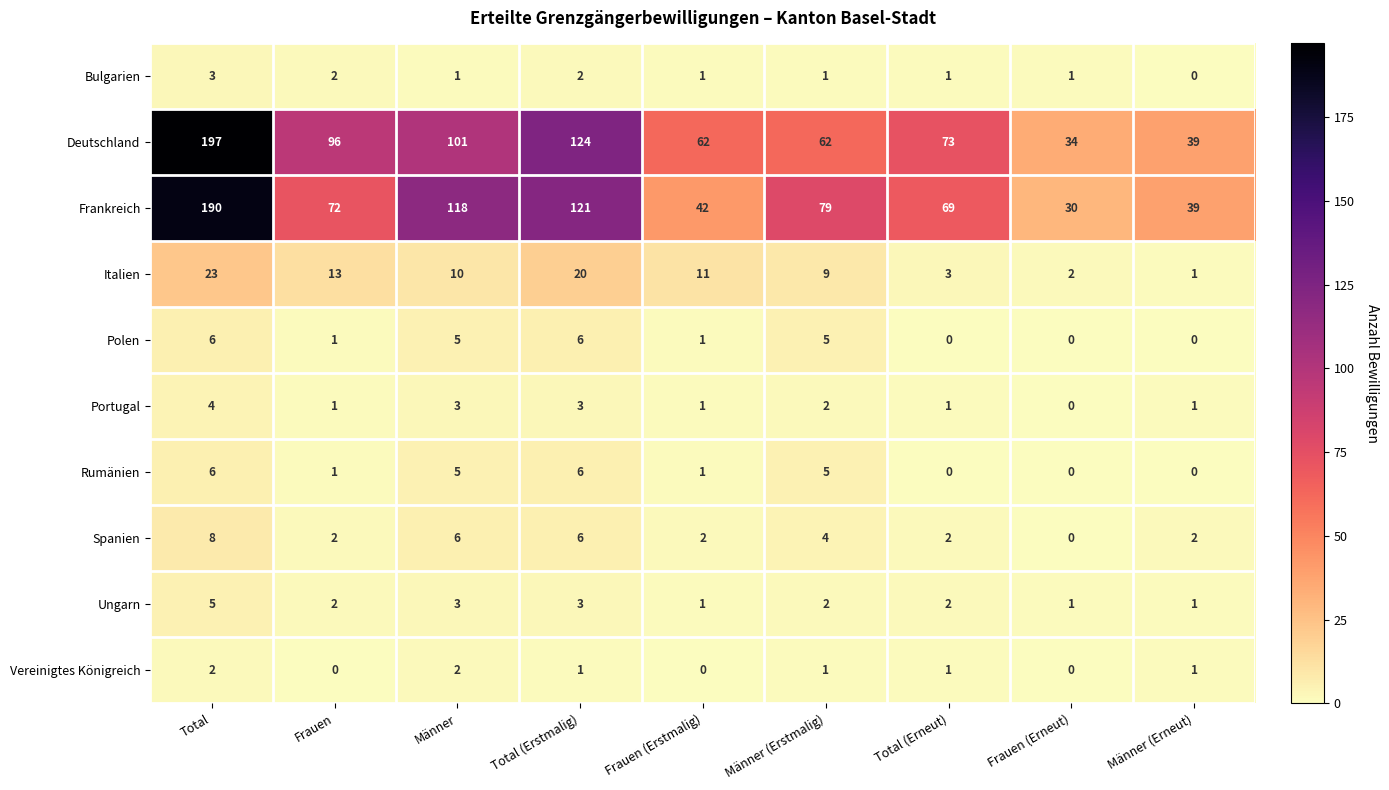

Which series has the largest total across all categories?

Deutschland